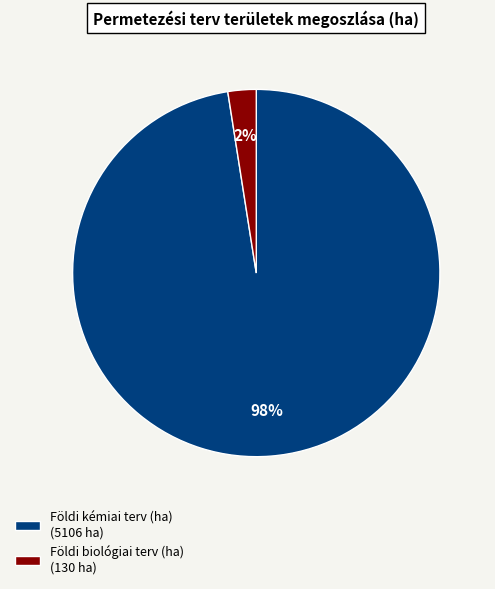

Which has a higher value, Földi biológiai terv (ha) (130 ha) or Földi kémiai terv (ha) (5106 ha)?

Földi kémiai terv (ha) (5106 ha)